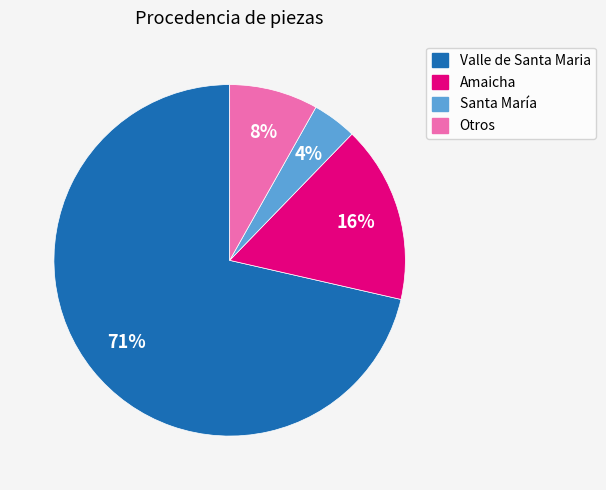

Combined, do Valle de Santa Maria and Otros account for over 50%?

Yes